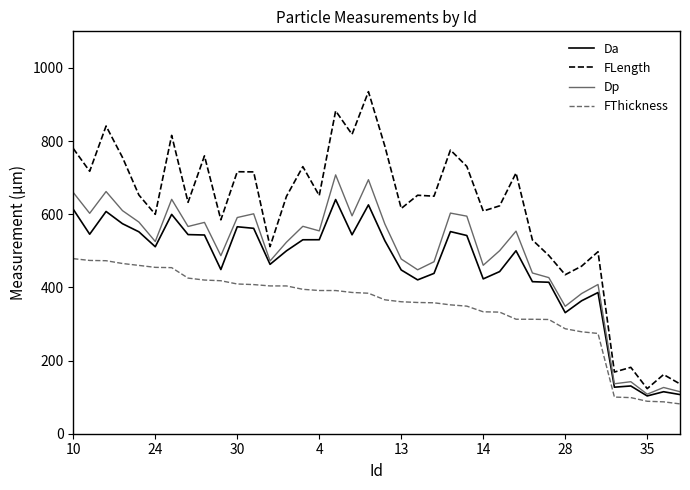

Rank the series by their maximum value, from lowest to highest.

FThickness, Da, Dp, FLength